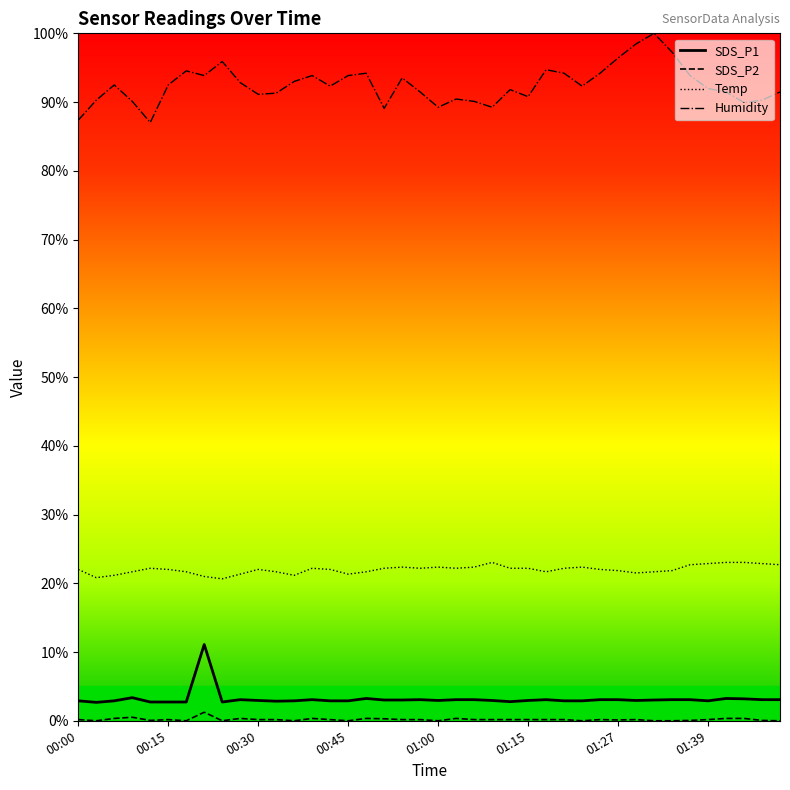

Which series has the largest total across all categories?

Humidity